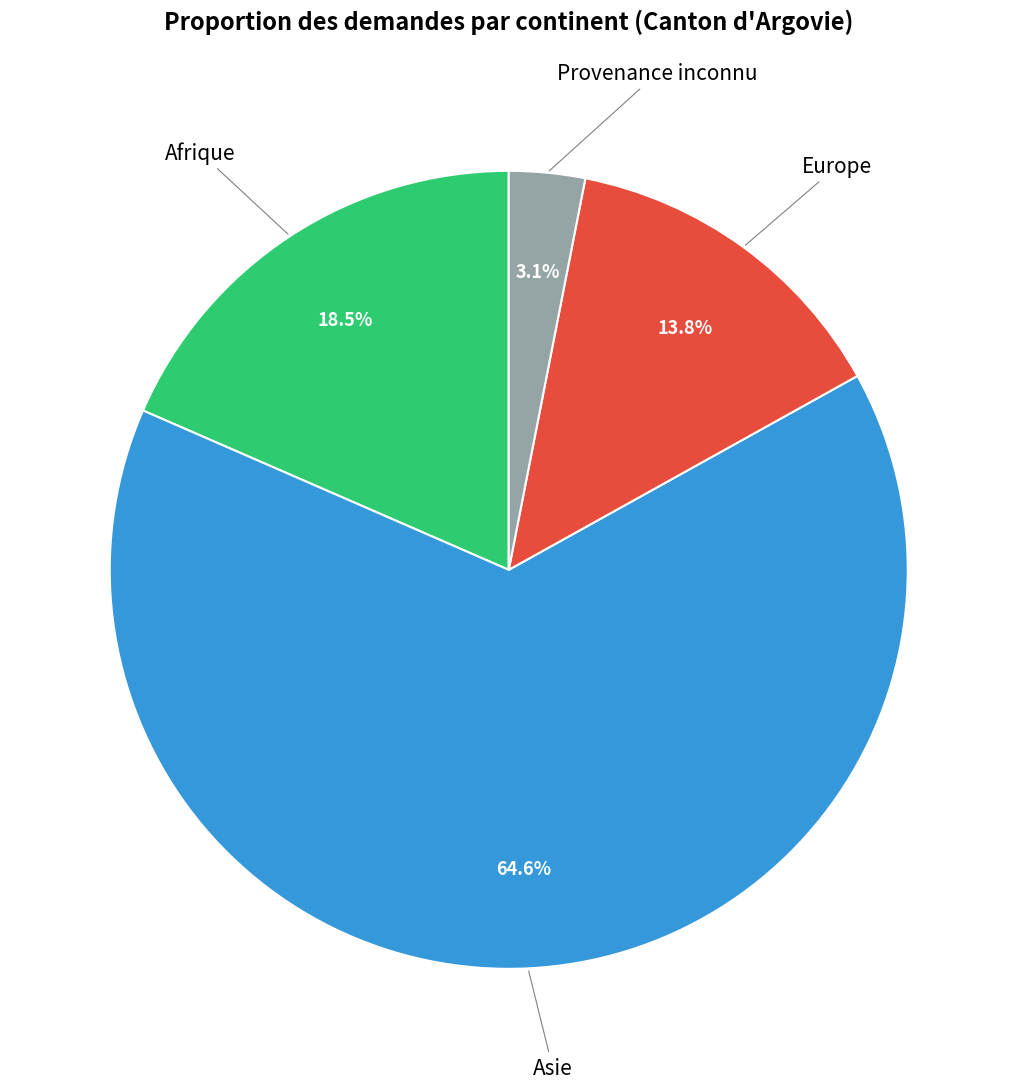

Which slice is the largest?

Asie